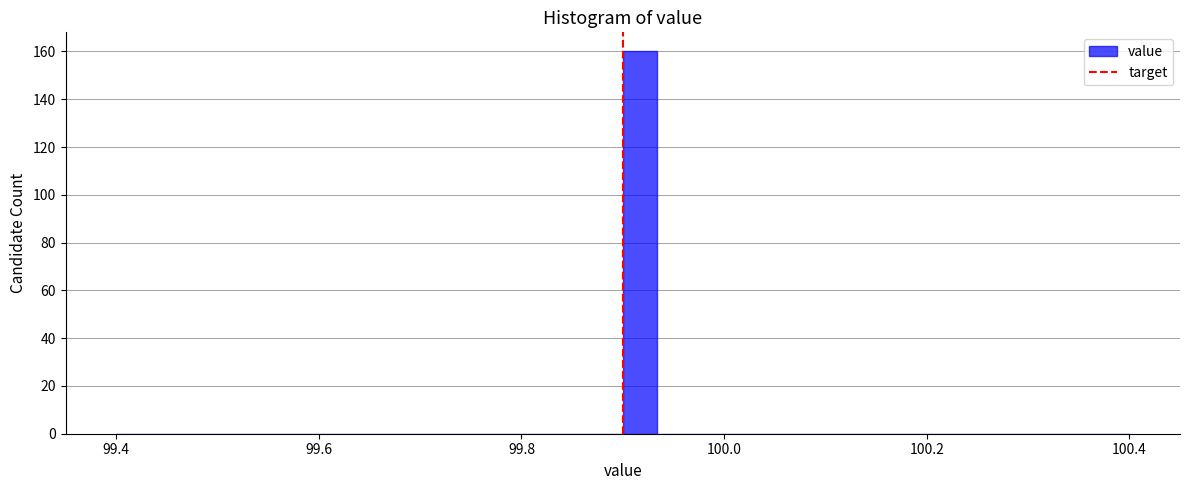

Read against the x-axis, roughly where is the centre of the tallest bar?

99.92